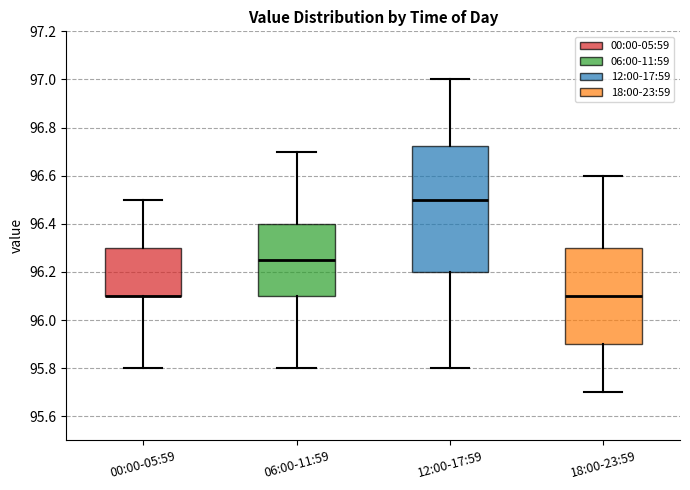

Comparing the boxes themselves (not the whiskers), which one is the tallest?

12:00-17:59